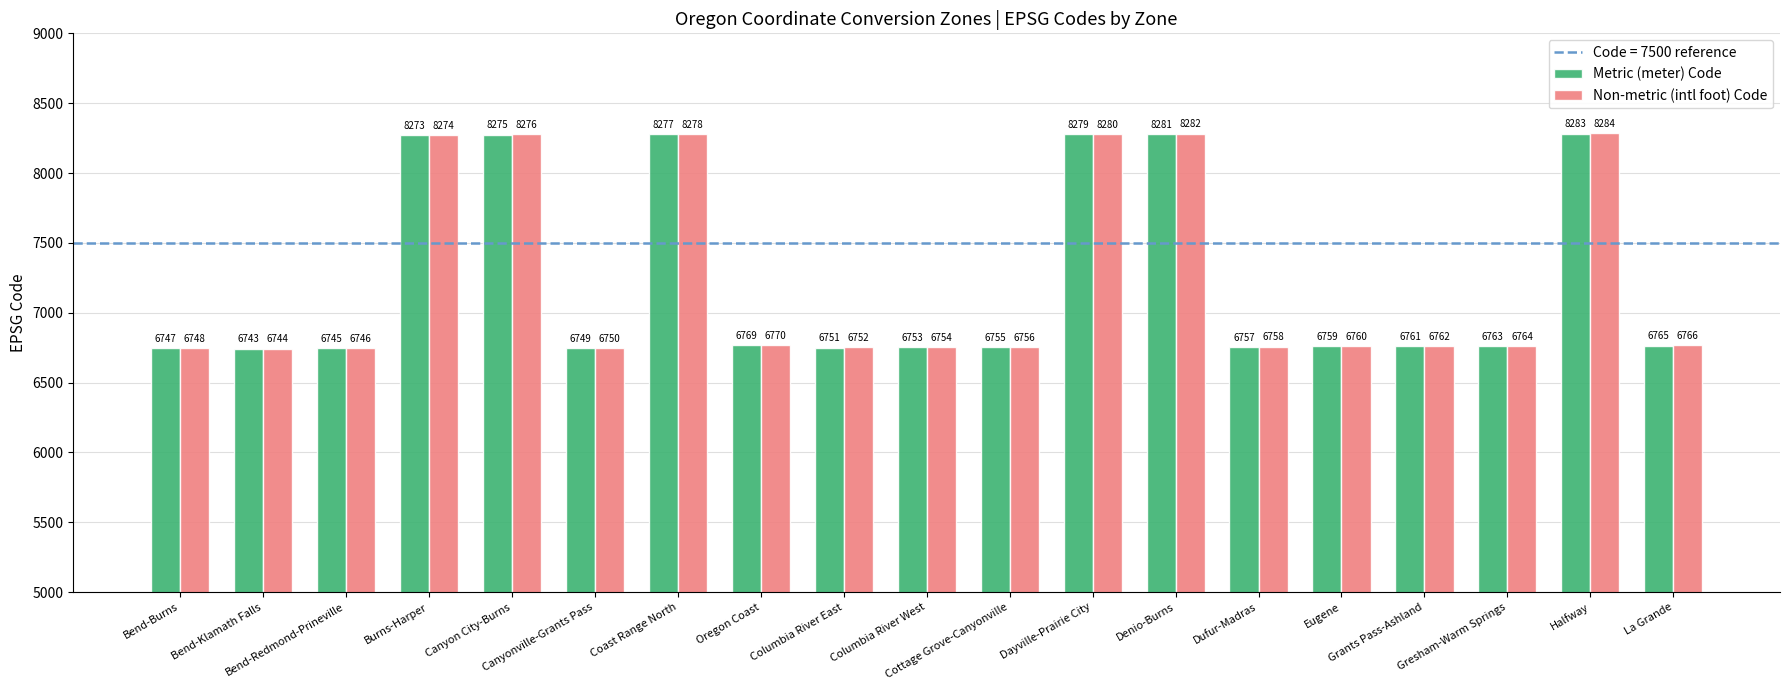

What is the sum of the Metric (meter) Code values at Burns-Harper and Dayville-Prairie City?

16552